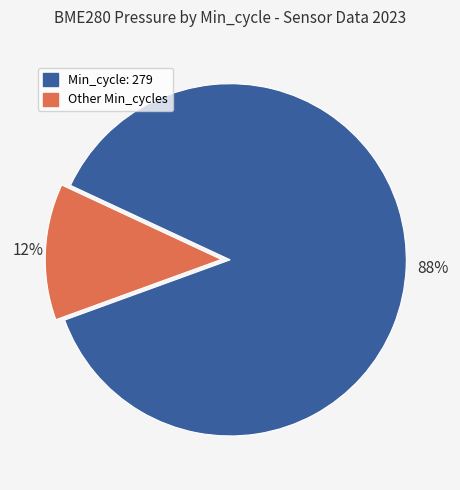

Do Min_cycle: 279 and Other Min_cycles together represent more than half of the pie?

Yes